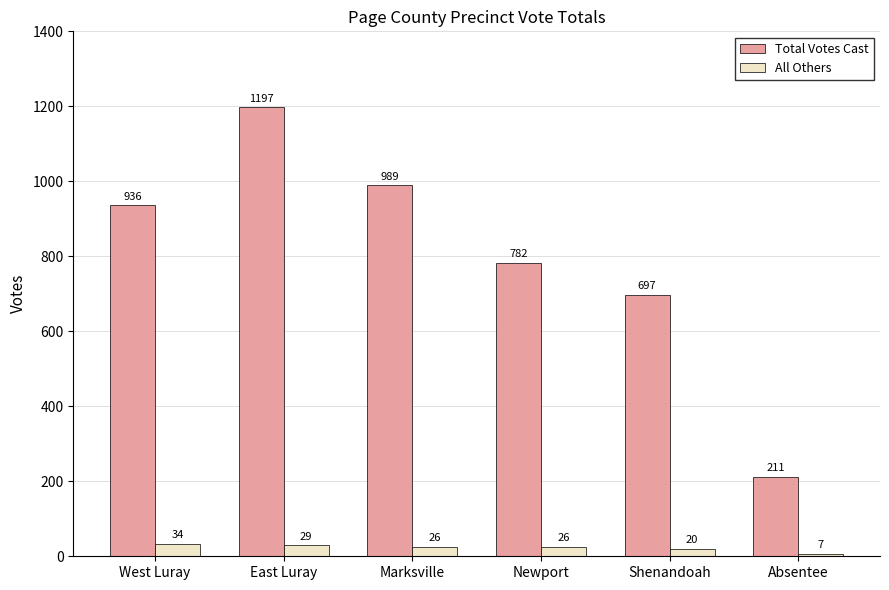

What is the spread (max minus min) of values at Shenandoah?

677